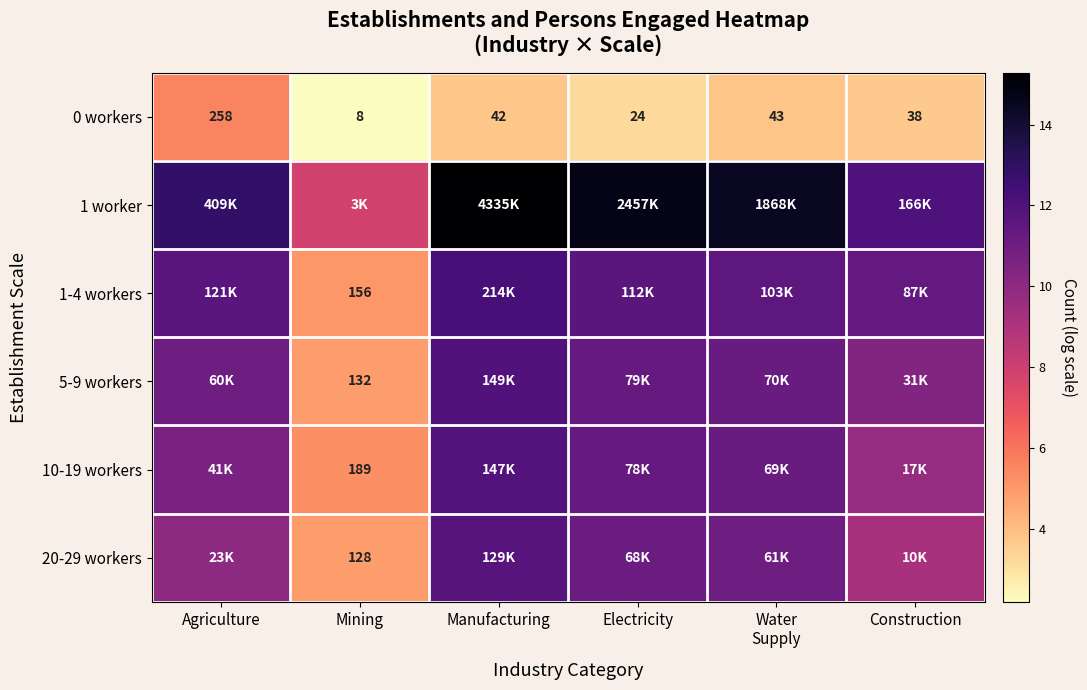

Which category has the lowest value in the 0 workers series?

Mining